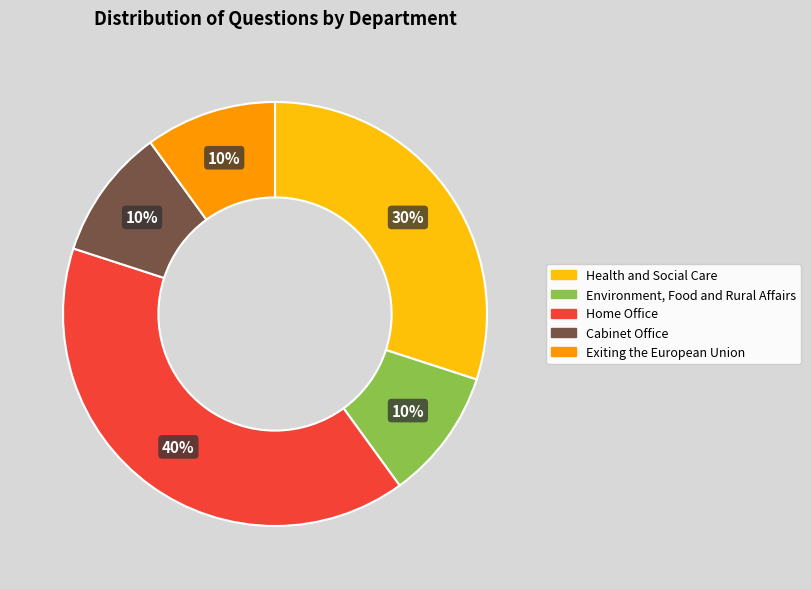

Is the sum of Environment, Food and Rural Affairs and Health and Social Care greater than half?

No